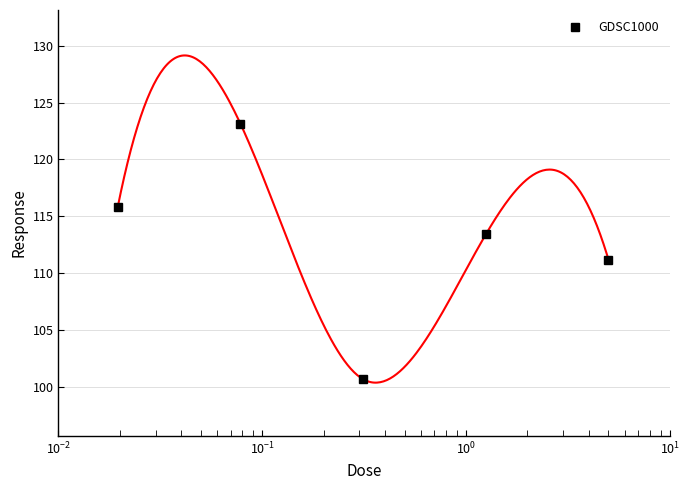

How many interior local peaks does the GDSC1000 series have?

2